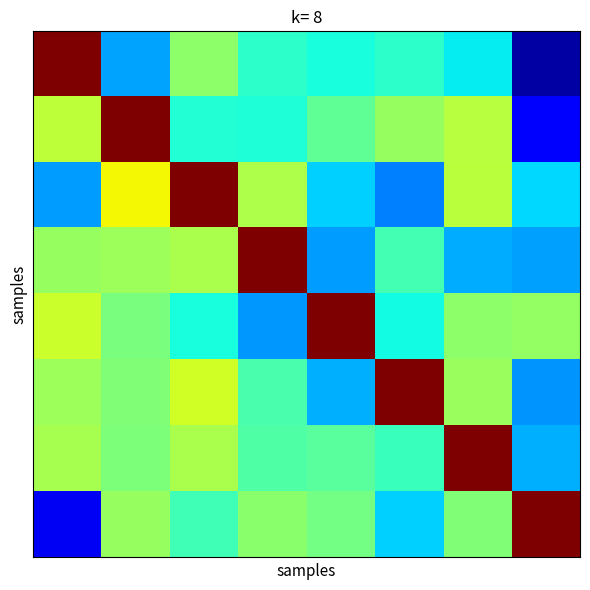

How many series are shown in this chart?

8